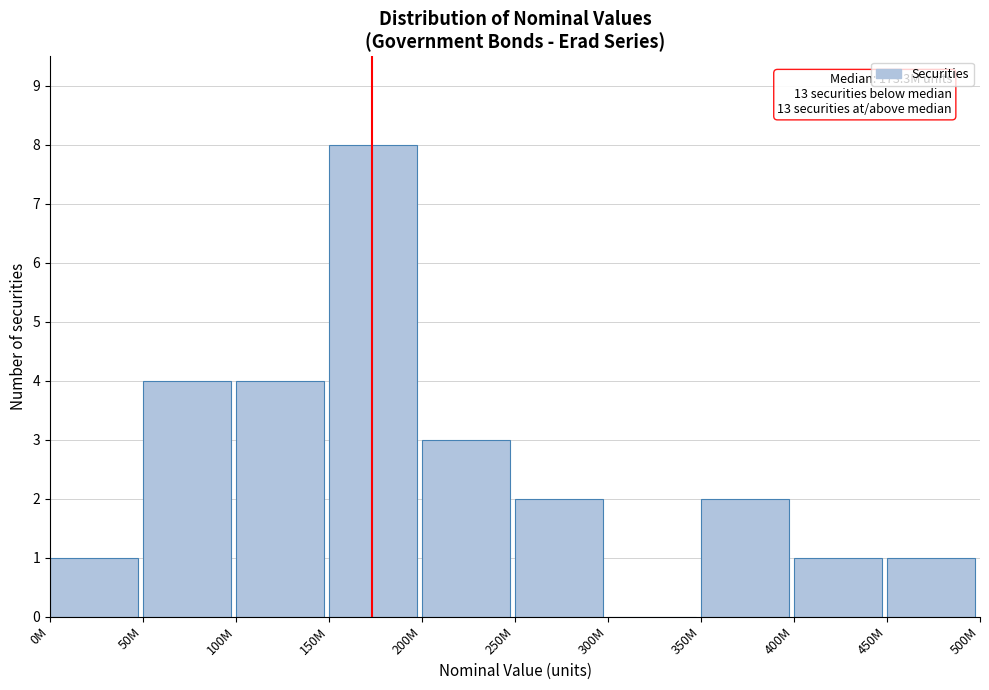

Reading left to right, extract all data points from this chart.

0M=1	50M=4	100M=4	150M=8	200M=3	250M=2	300M=0	350M=2	400M=1	450M=1